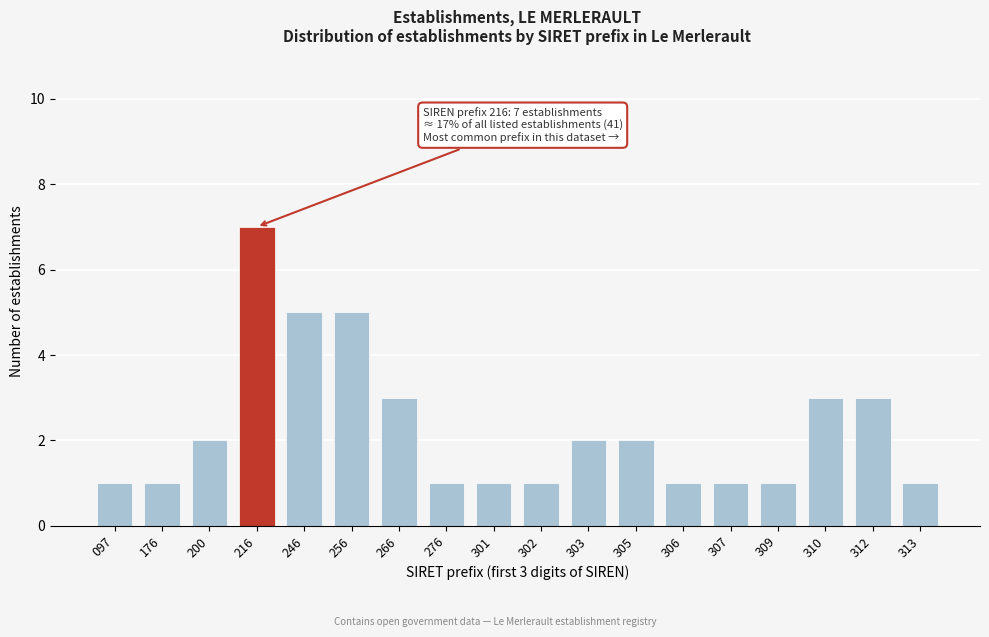

Reading left to right, extract all data points from this chart.

1	1	2	7	5	5	3	1	1	1	2	2	1	1	1	3	3	1